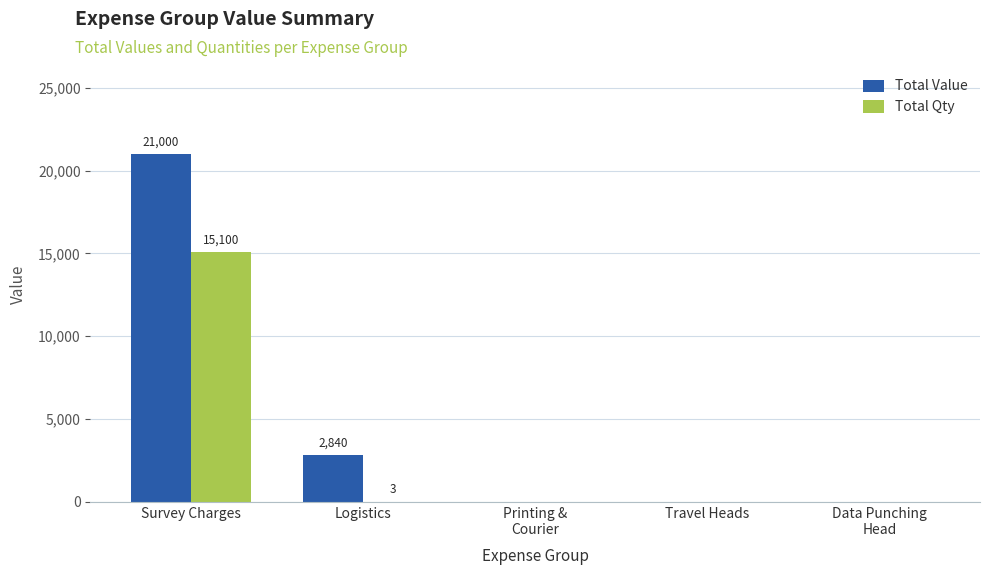

At which category is the sum across all series the highest?

Survey Charges